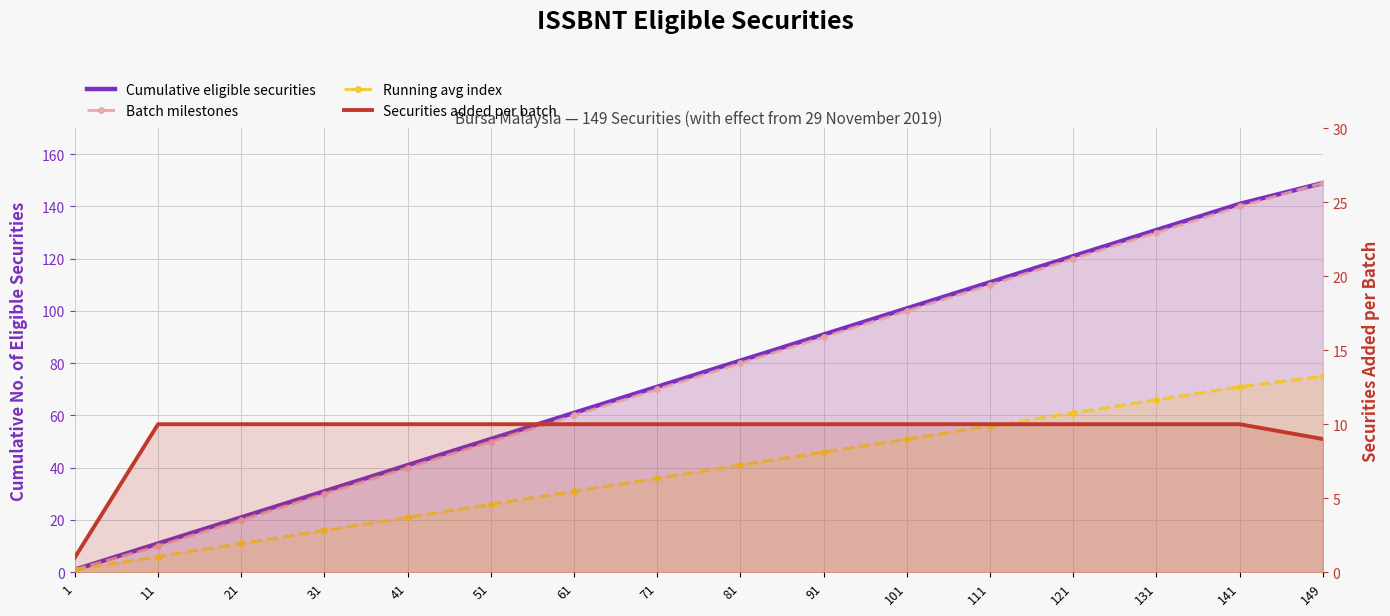

What is the value of the Cumulative eligible securities point at the 9th from the left?

81